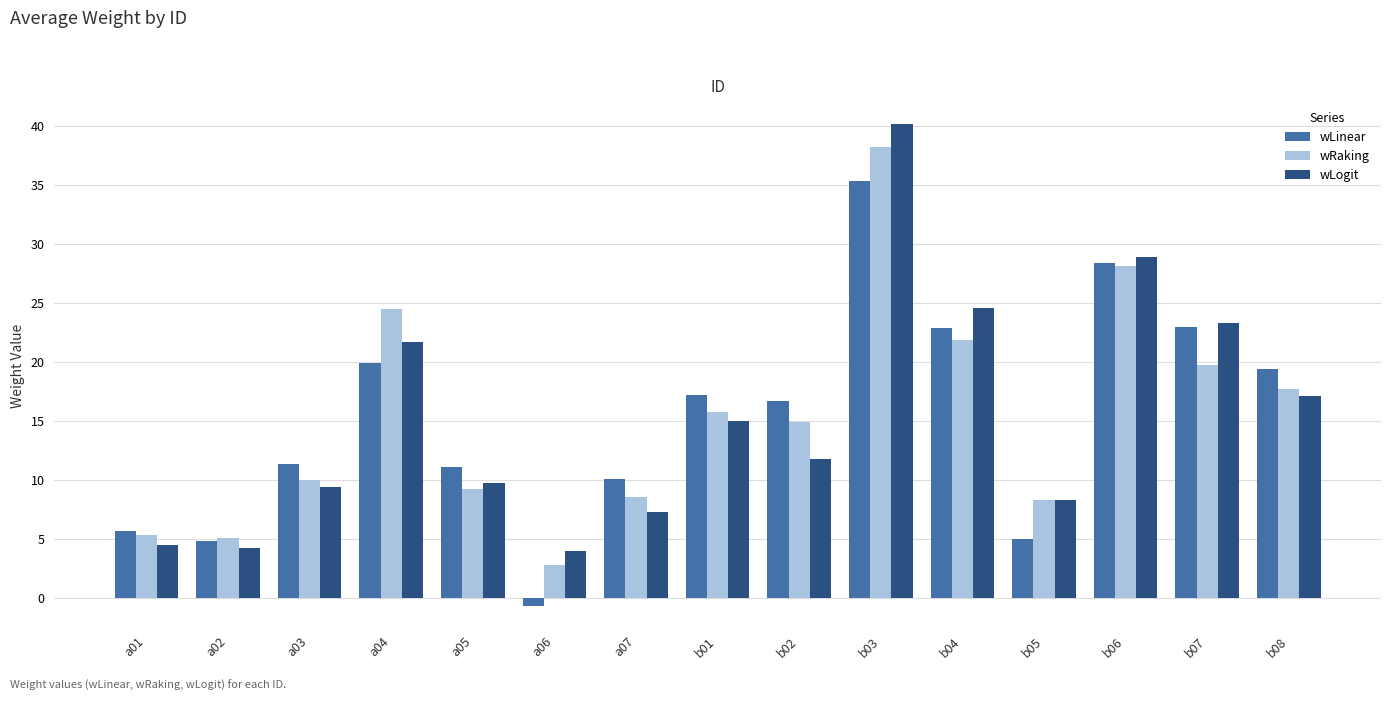

What are all the series names shown in the legend?

wLinear, wRaking, wLogit